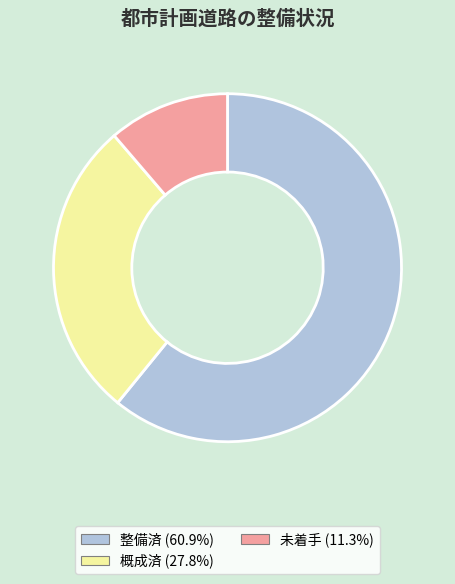

Count the number of slices in the pie.

3